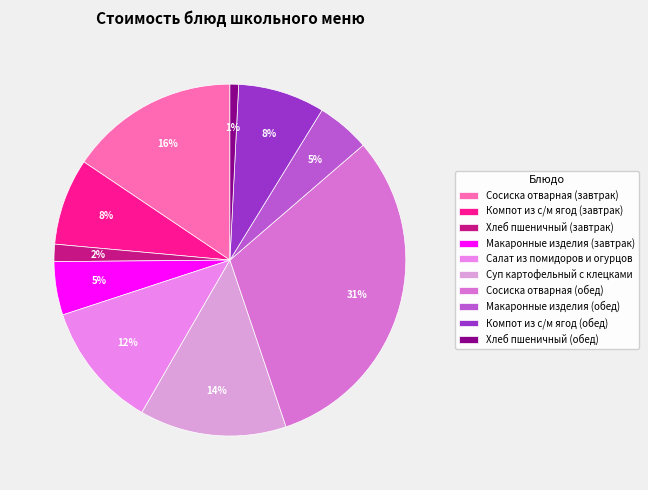

Between Компот из с/м ягод (завтрак) and Сосиска отварная (завтрак), which is larger?

Сосиска отварная (завтрак)